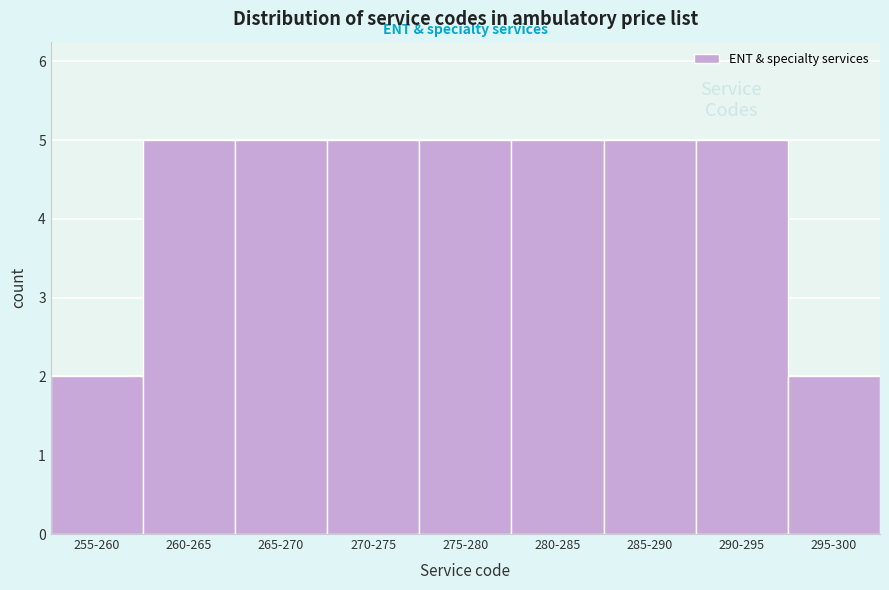

Reading left to right, what are all the values shown in this chart?

2	5	5	5	5	5	5	5	2